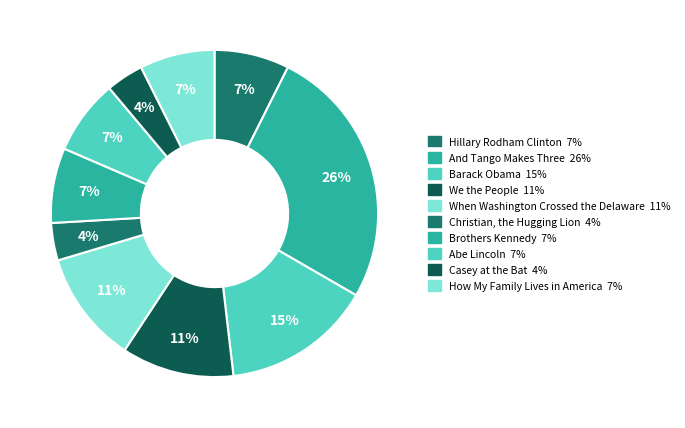

How many segments does this pie chart have?

10